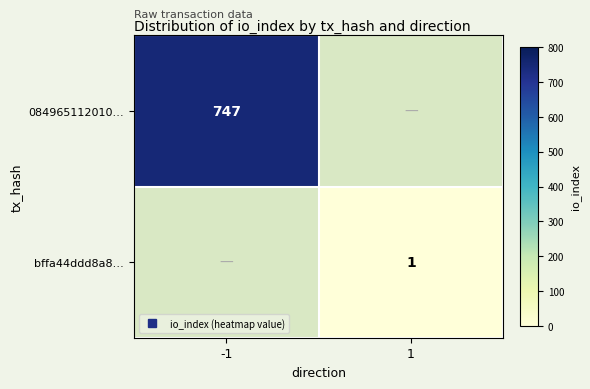

Which has a higher value, 1 or -1?

-1